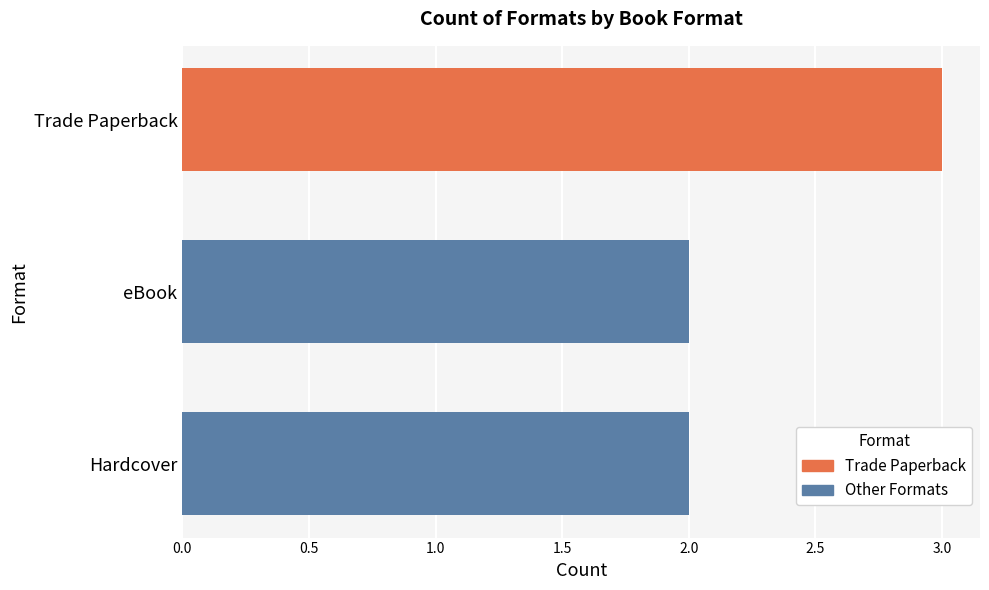

Which has a higher value, Trade Paperback or eBook?

Trade Paperback